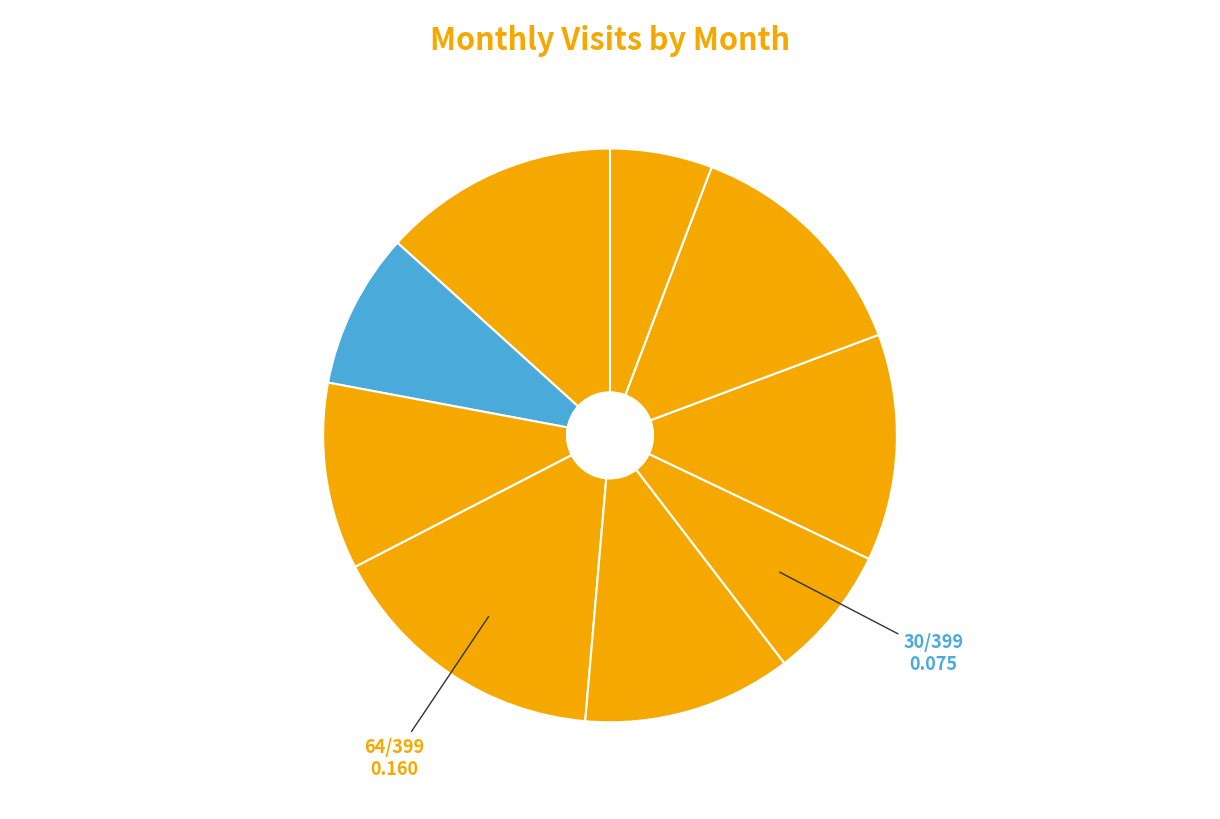

How many segments does this pie chart have?

9